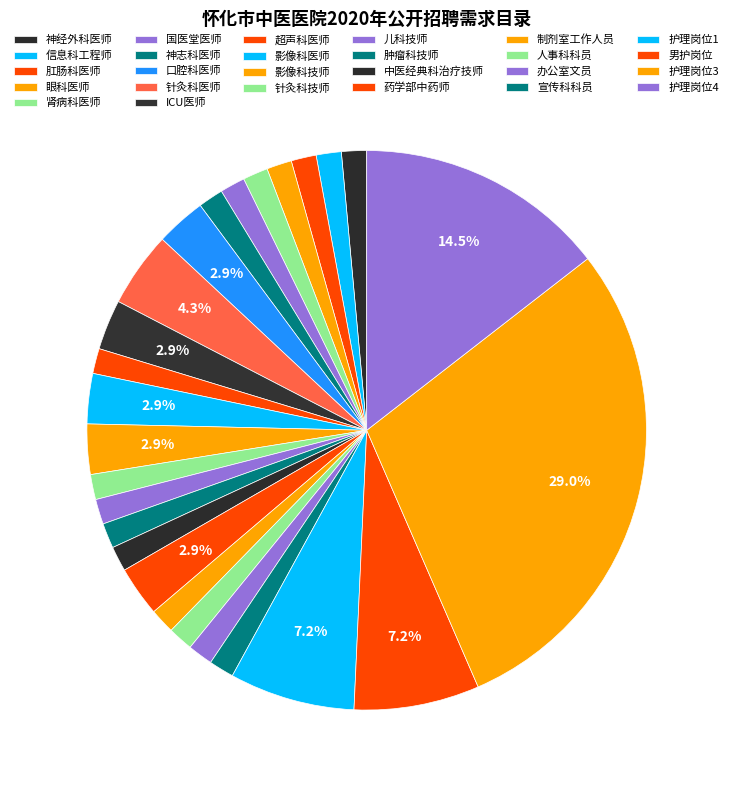

Which slice is the largest?

护理岗位3